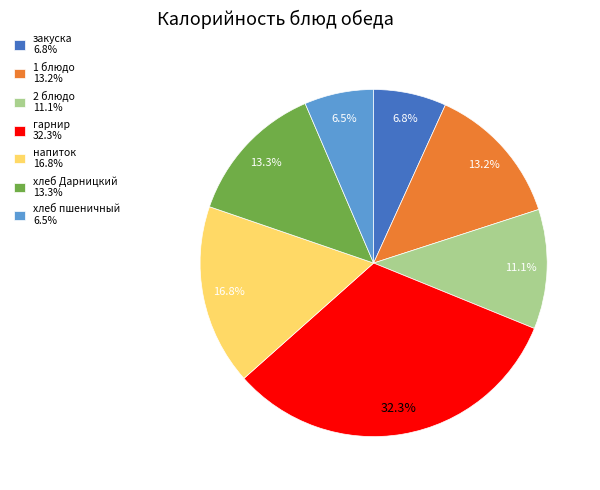

To the nearest percent, what percentage of the pie is хлеб Дарницкий?

13%